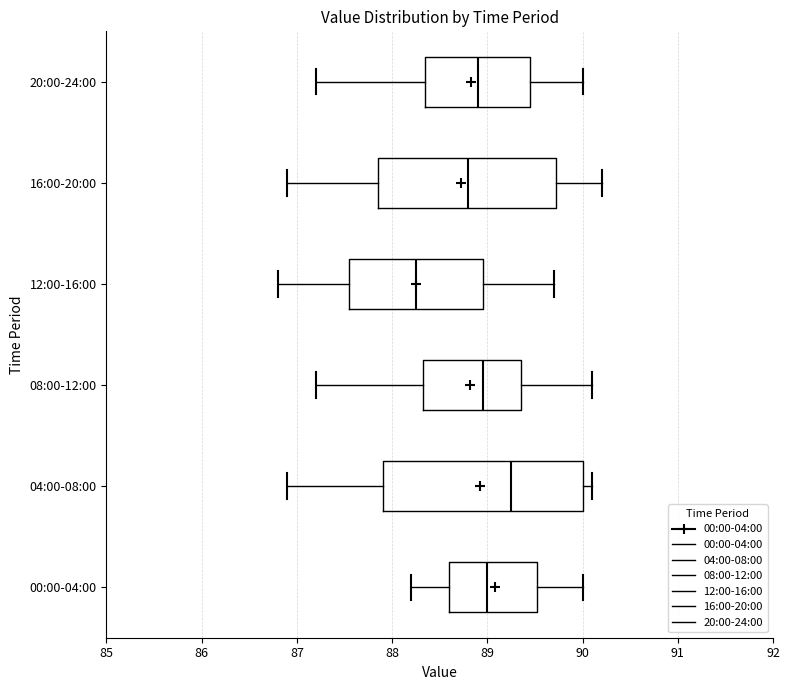

Reading bottom to top, transcribe this box plot: for each box, give where its median line is, the range the box spans, and where its two whiskers end, as read against the x-axis. The values are not printed on the chart, so give them approximately, as read against the axis.

00:00-04:00: median 89.0, box 88.6 to 89.5, whiskers 88.2 to 90.0
04:00-08:00: median 89.3, box 87.9 to 90.0, whiskers 86.9 to 90.1
08:00-12:00: median 89.0, box 88.3 to 89.4, whiskers 87.2 to 90.1
12:00-16:00: median 88.3, box 87.6 to 89.0, whiskers 86.8 to 89.7
16:00-20:00: median 88.8, box 87.9 to 89.7, whiskers 86.9 to 90.2
20:00-24:00: median 88.9, box 88.4 to 89.5, whiskers 87.2 to 90.0